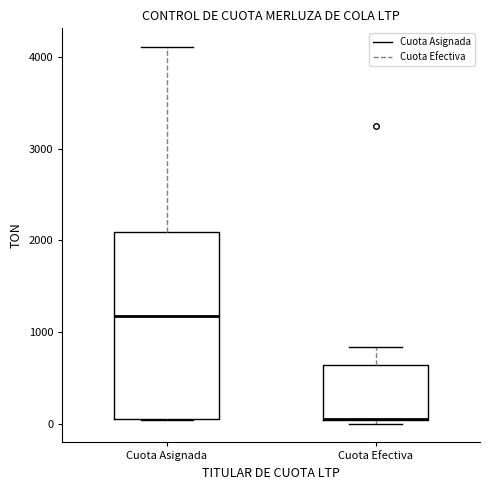

Where does the upper whisker of the box for Cuota Efectiva end on the y-axis? The values are not printed on the chart, so give them approximately, as read against the axis.

800